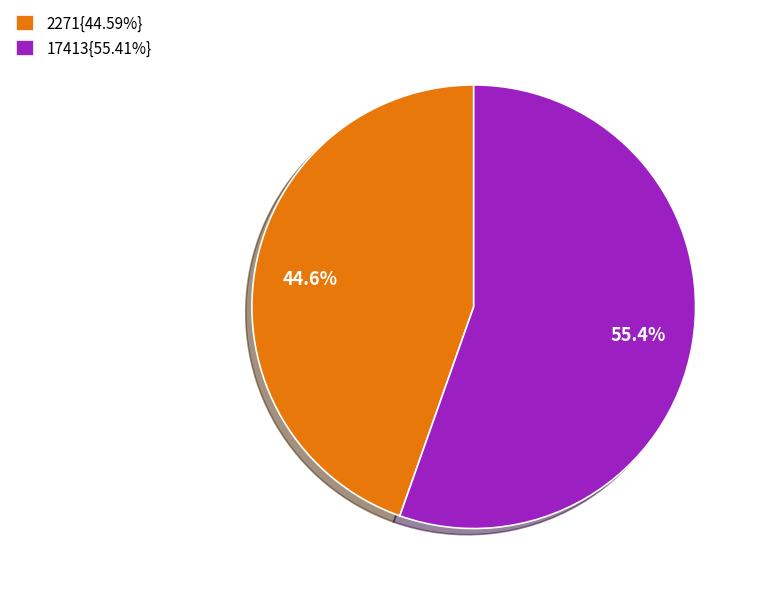

Does 2271{44.59%} represent more than half of the total?

No